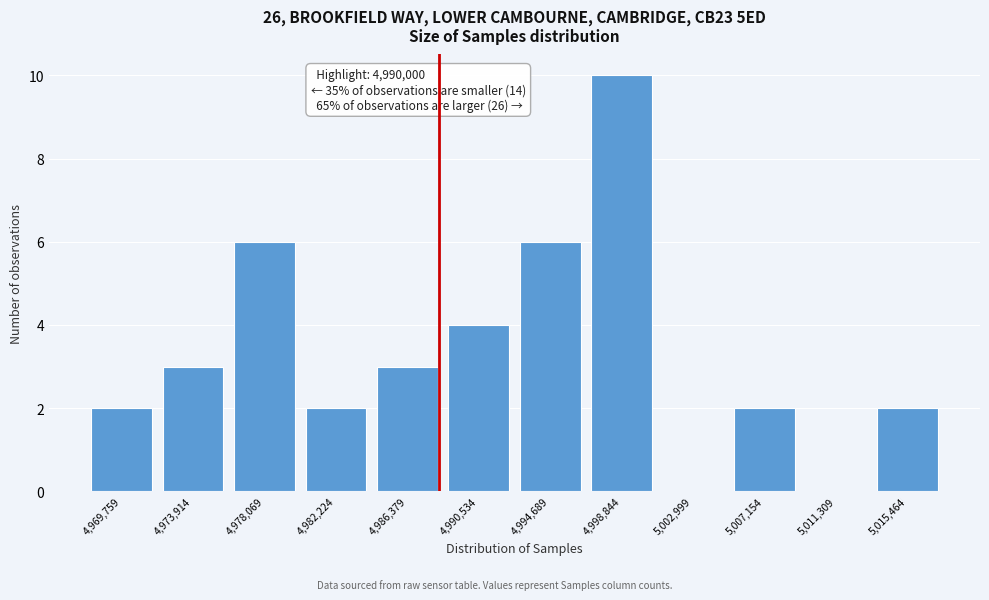

Reading left to right, list all the values displayed in this chart.

4,969,759=2	4,973,914=3	4,978,069=6	4,982,224=2	4,986,379=3	4,990,534=4	4,994,689=6	4,998,844=10	5,002,999=0	5,007,154=2	5,011,309=0	5,015,464=2